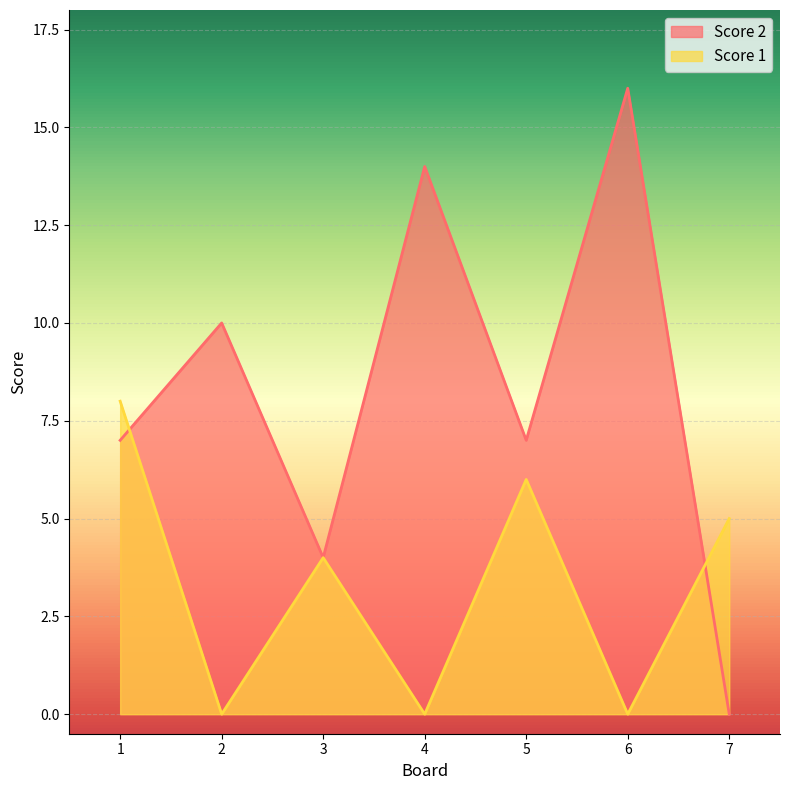

True or false: Score 2 has a value of 2 at 5.

False